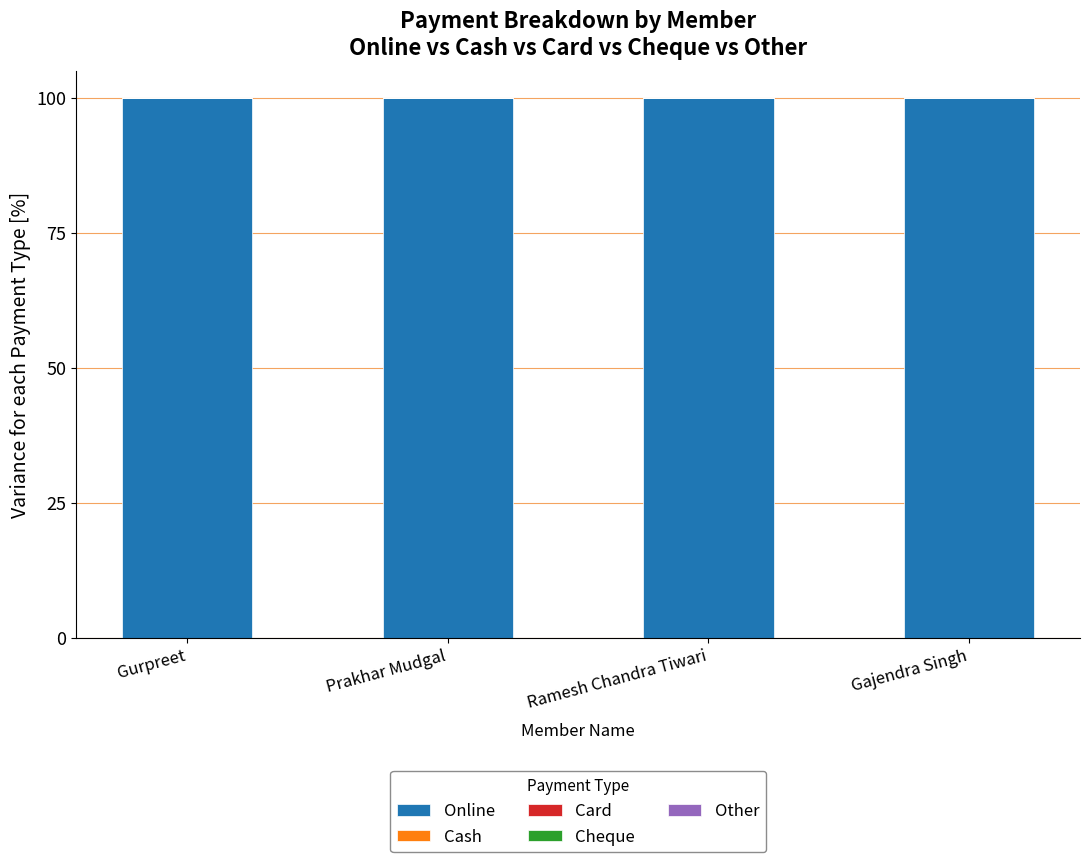

Reading left to right, extract all data points from this chart.

Online: 100	100	100	100
Cash: 0	0	0	0
Card: 0	0	0	0
Cheque: 0	0	0	0
Other: 0	0	0	0